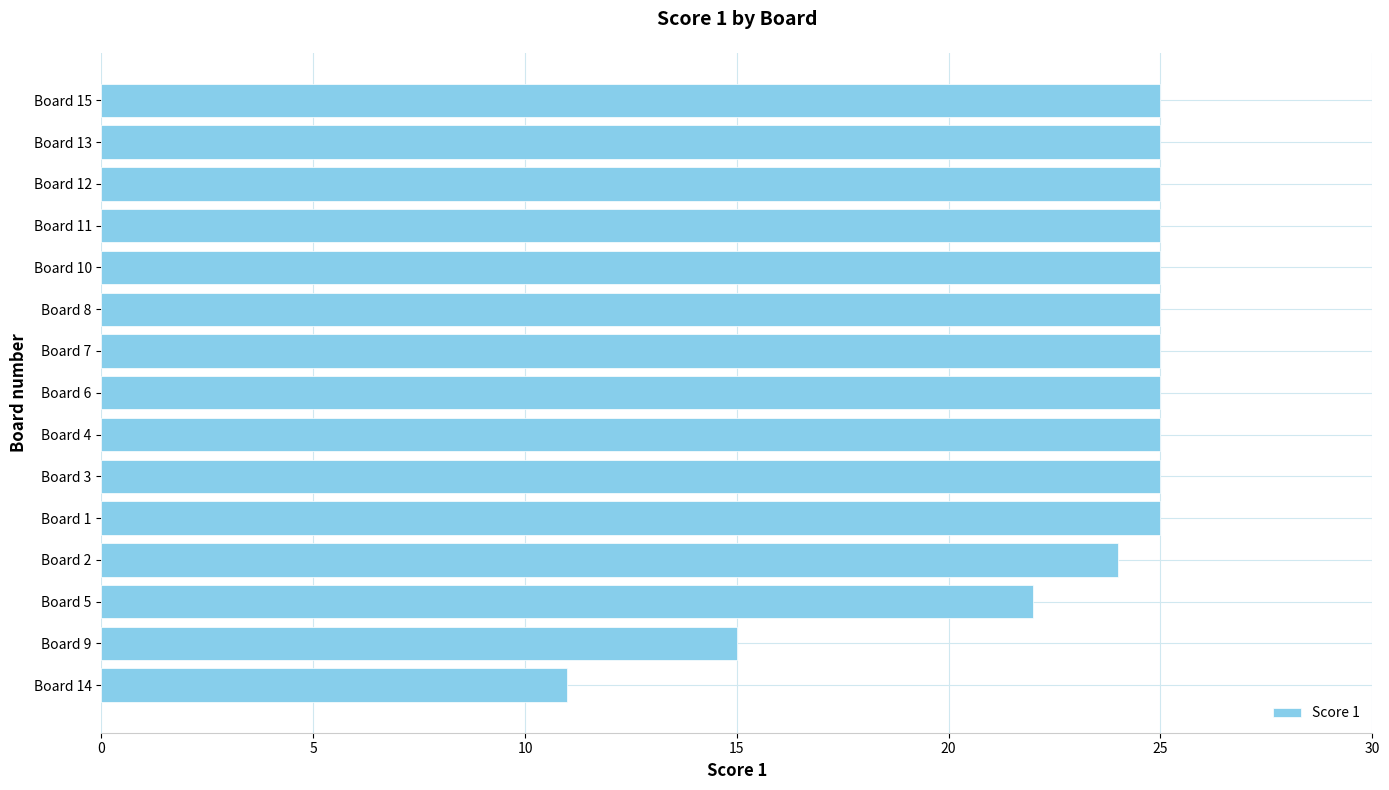

What is the change in value from Board 2 to Board 11?

+1